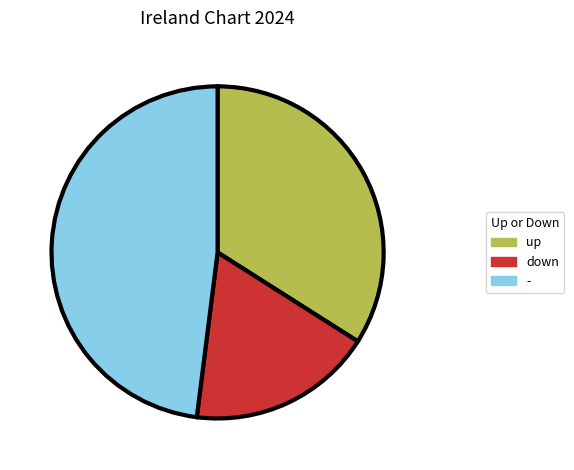

Which slice is the smallest?

down